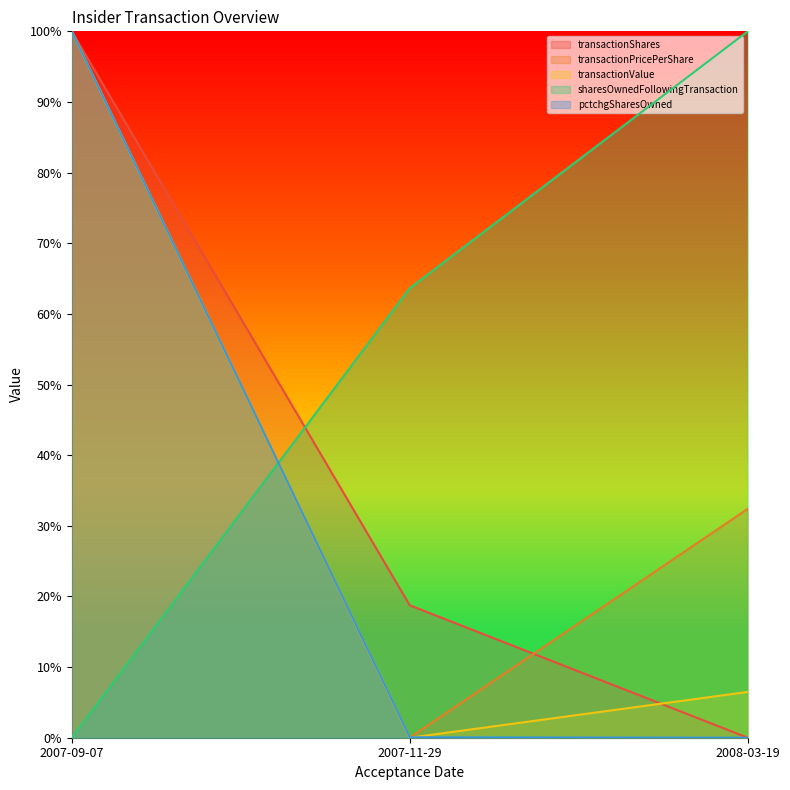

Which series has the largest total across all categories?

sharesOwnedFollowingTransaction